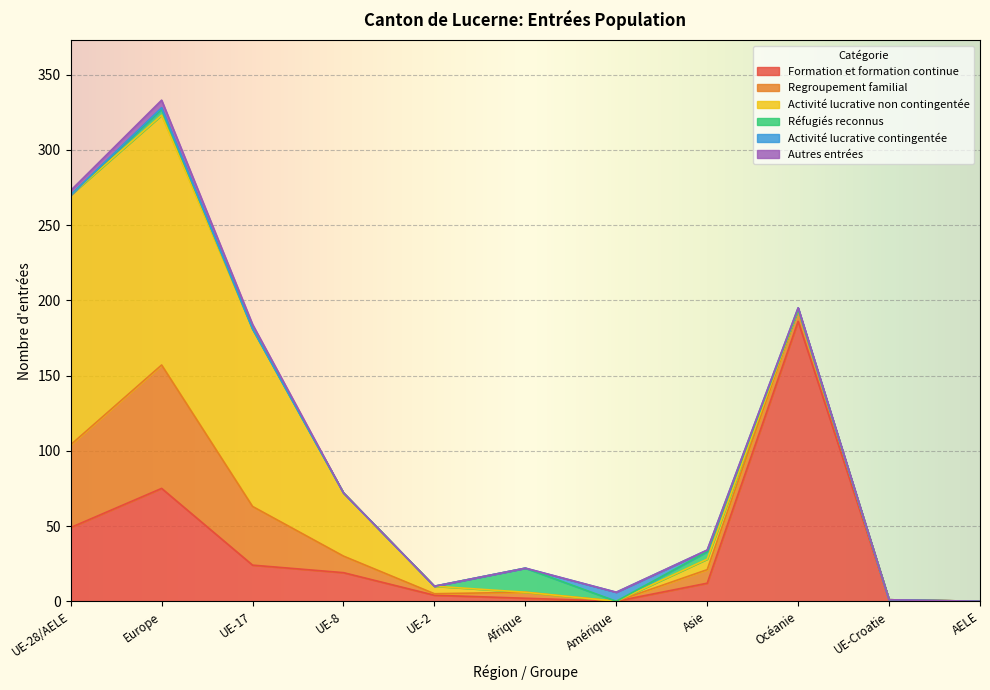

What is the difference between the highest and lowest values at UE-2?

5